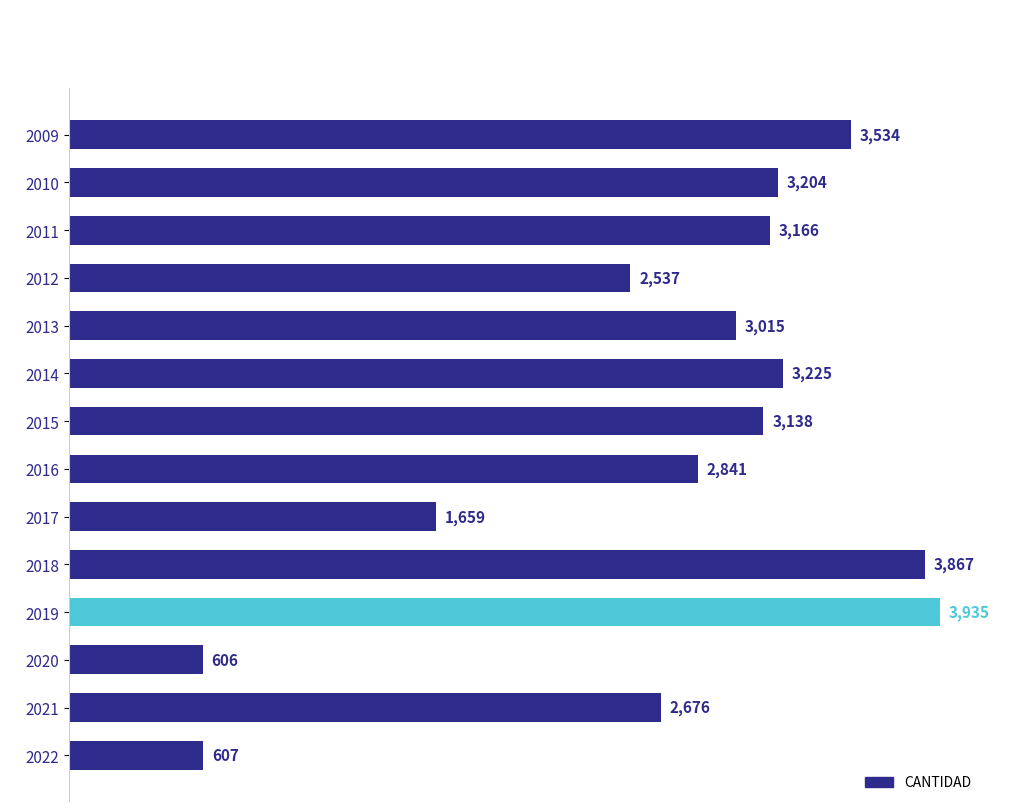

What is the change in value from 2012 to 2013?

+478